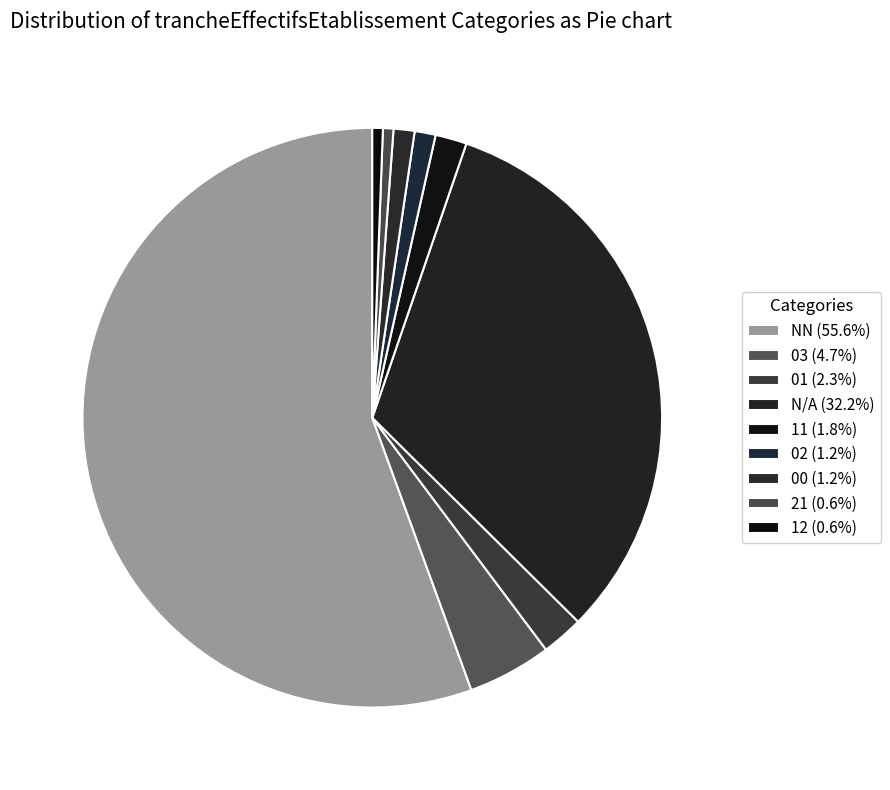

How many slices are in this pie chart?

9